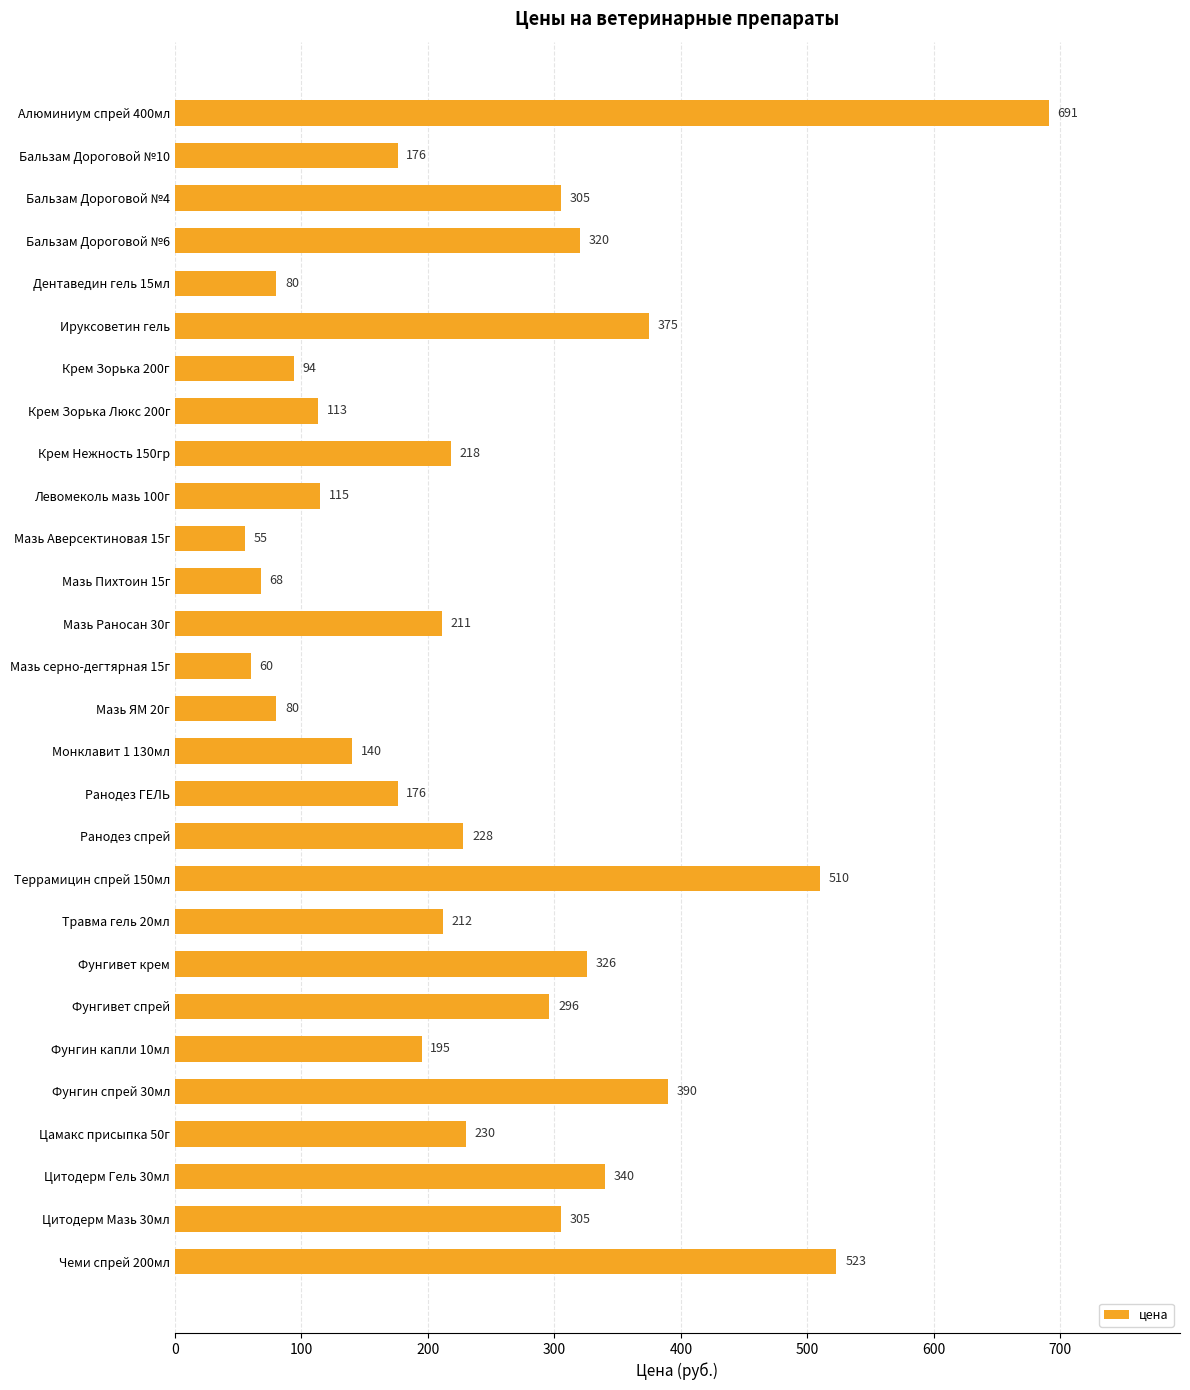

What position from the bottom is Крем Зорька Люкс 200г?

21